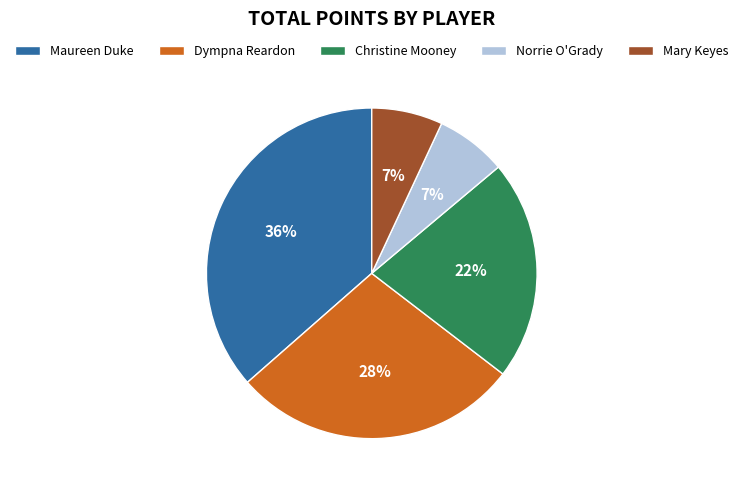

To the nearest percent, what portion does Norrie O'Grady represent?

7%